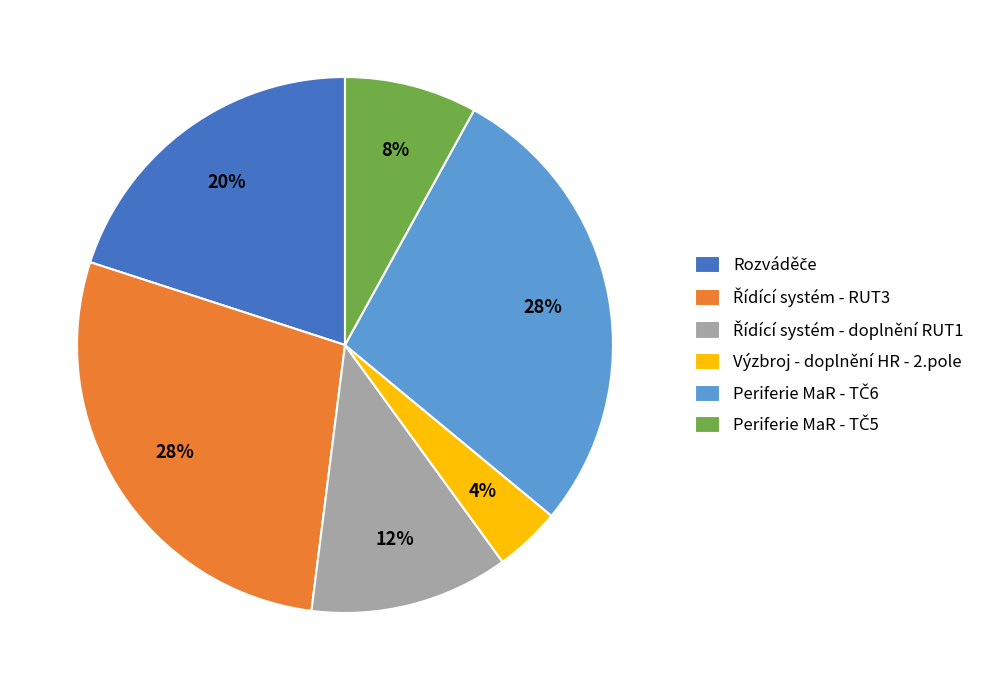

To the nearest percent, what is the average slice percentage?

17%